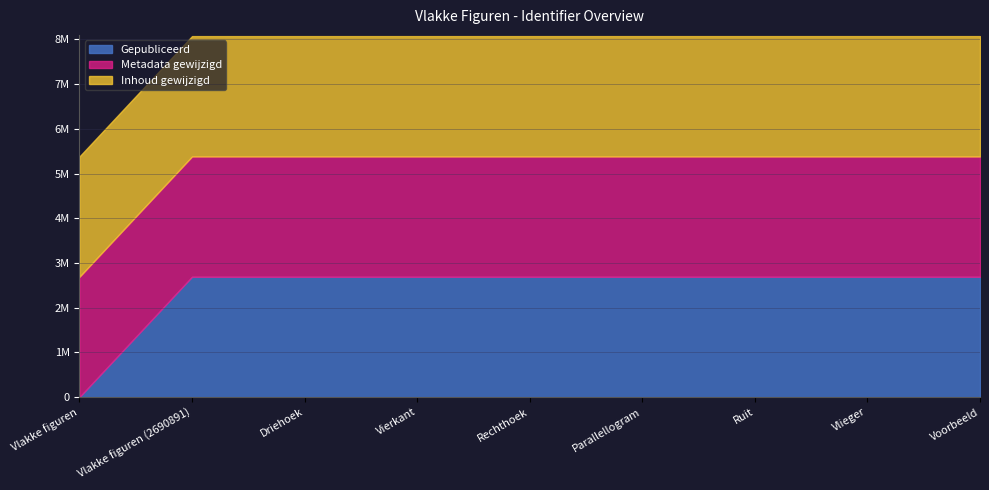

How many values in the Gepubliceerd series exceed 2690956?

4